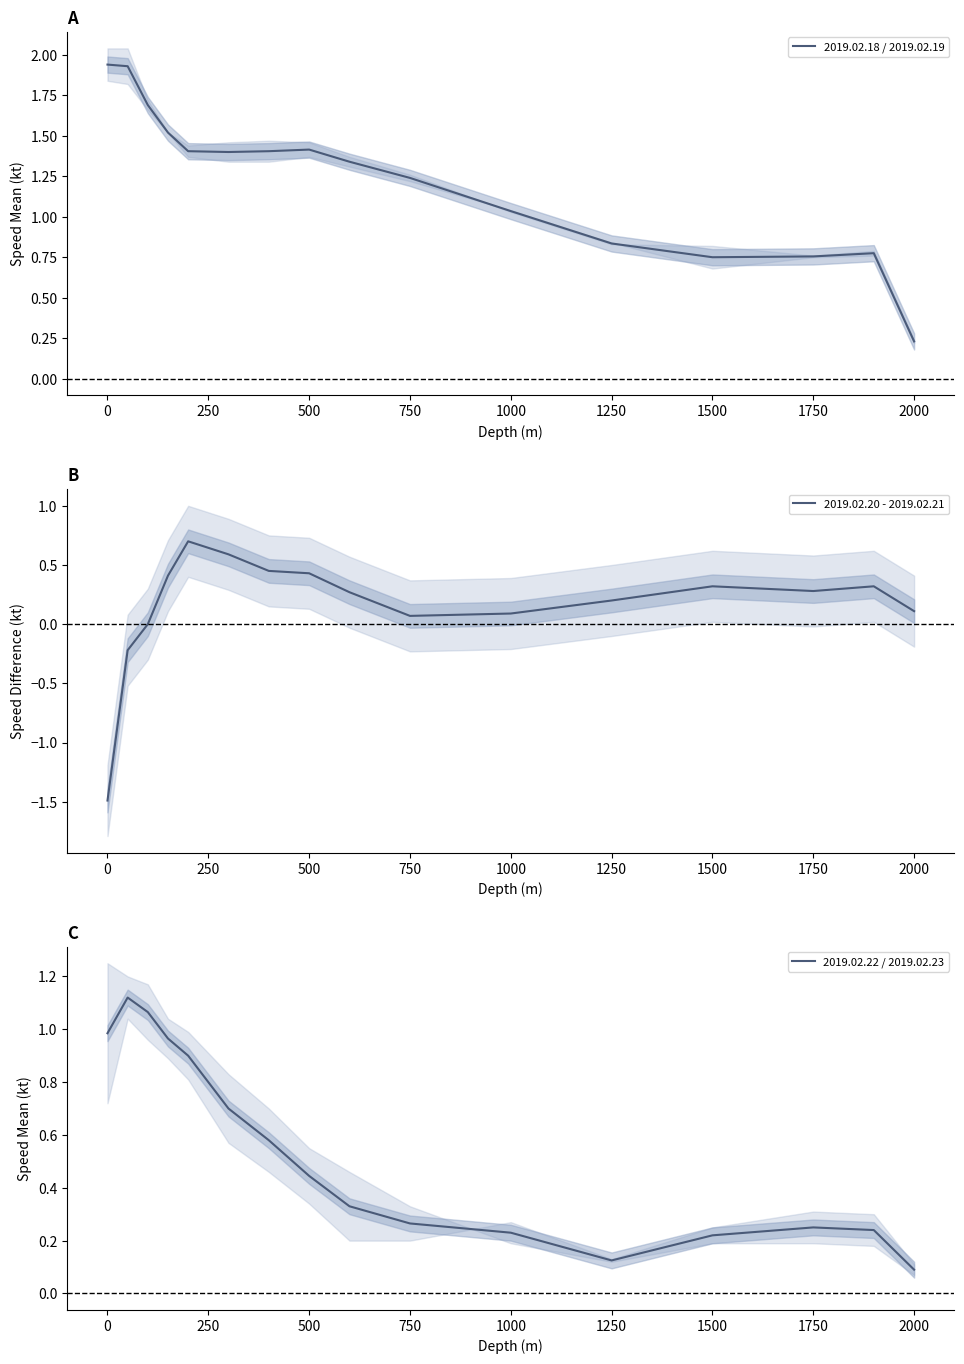

Which series ends up on top after the final intersection of 2019.02.20 - 2019.02.21 and 2019.02.22 / 2019.02.23?

2019.02.20 - 2019.02.21